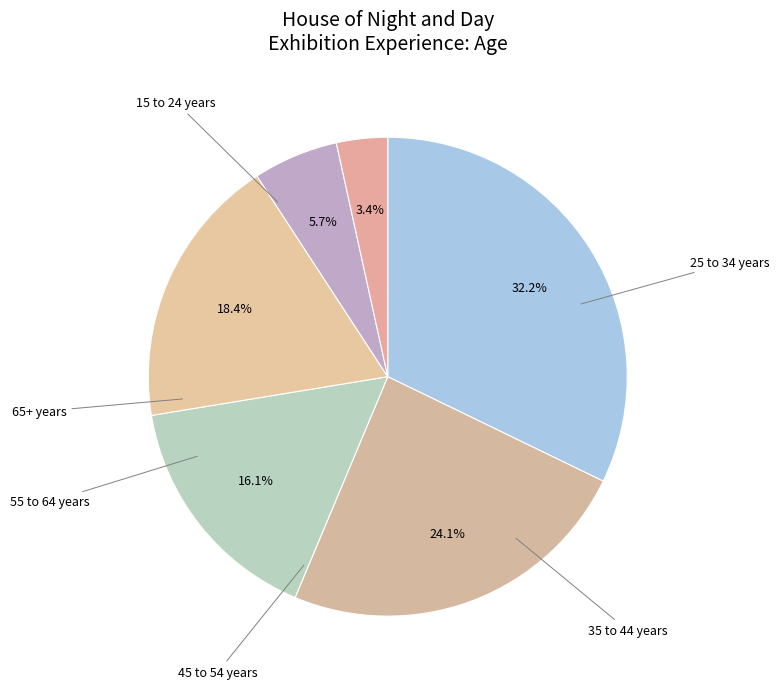

Approximately how many times larger is the value at 25 to 34 years compared to 35 to 44 years?

1.5